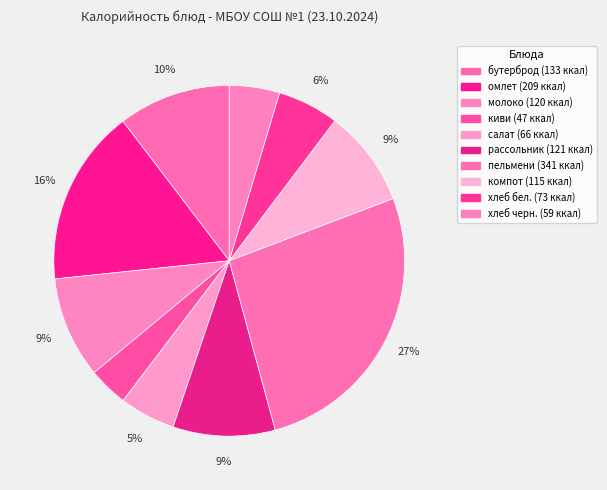

How many slices are in this pie chart?

10